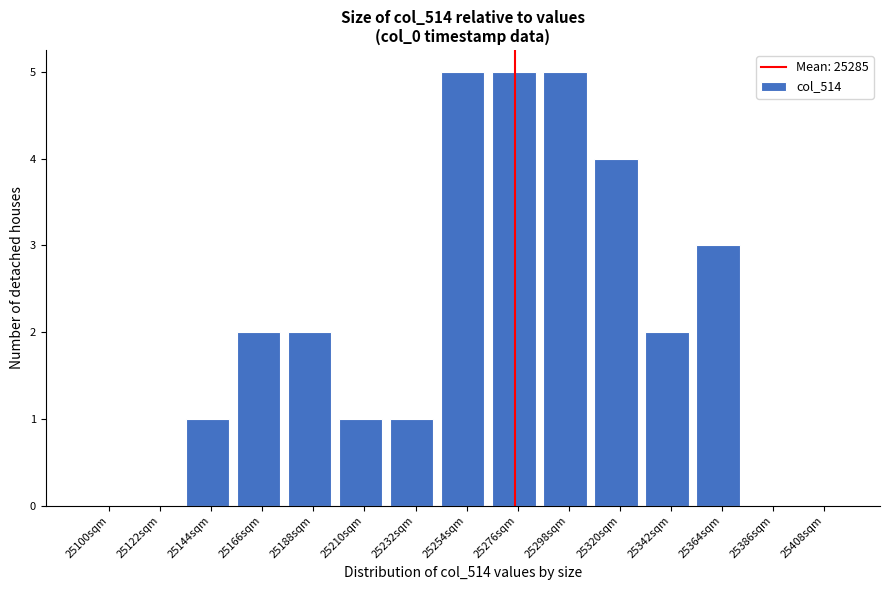

Reading right to left, extract all data points from this chart.

25408sqm=0	25386sqm=0	25364sqm=3	25342sqm=2	25320sqm=4	25298sqm=5	25276sqm=5	25254sqm=5	25232sqm=1	25210sqm=1	25188sqm=2	25166sqm=2	25144sqm=1	25122sqm=0	25100sqm=0